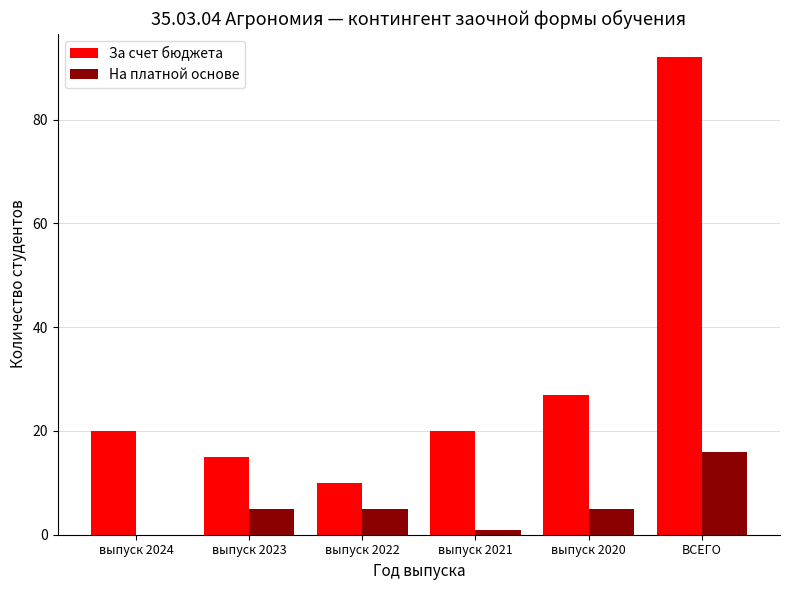

What is the sum of all За счет бюджета values?

184